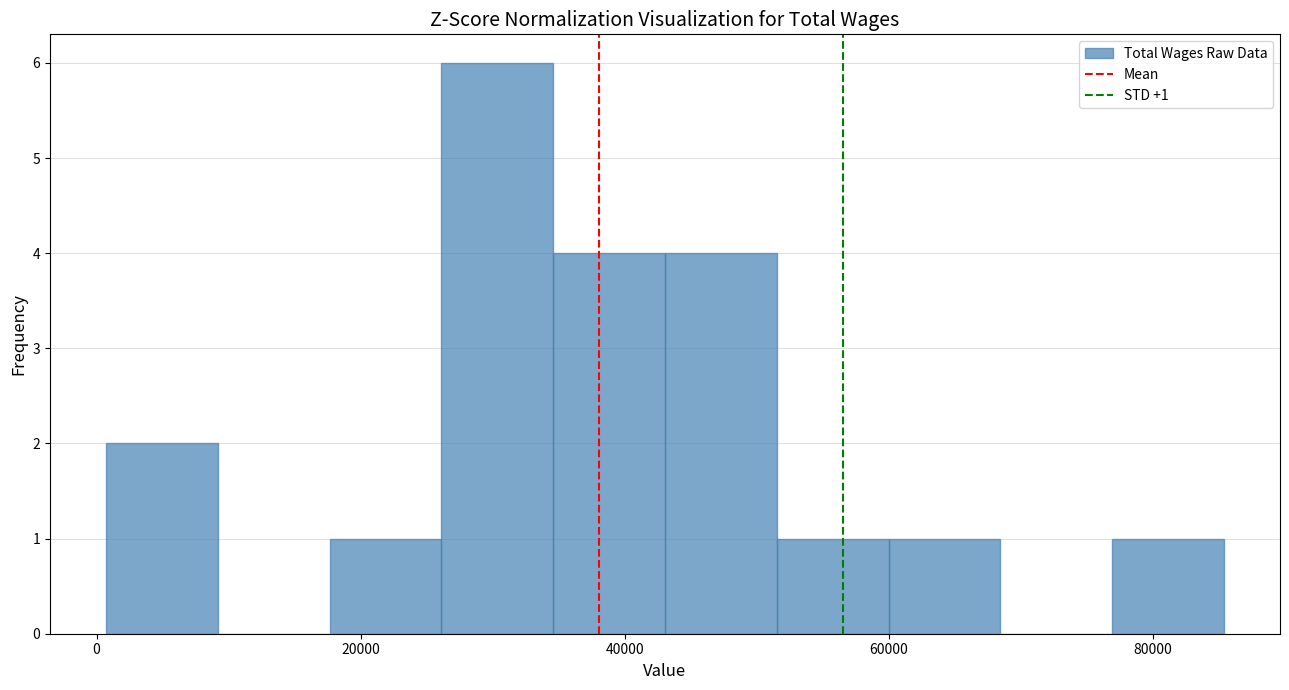

Which range on the x-axis has the tallest bar?

26000 to 34000